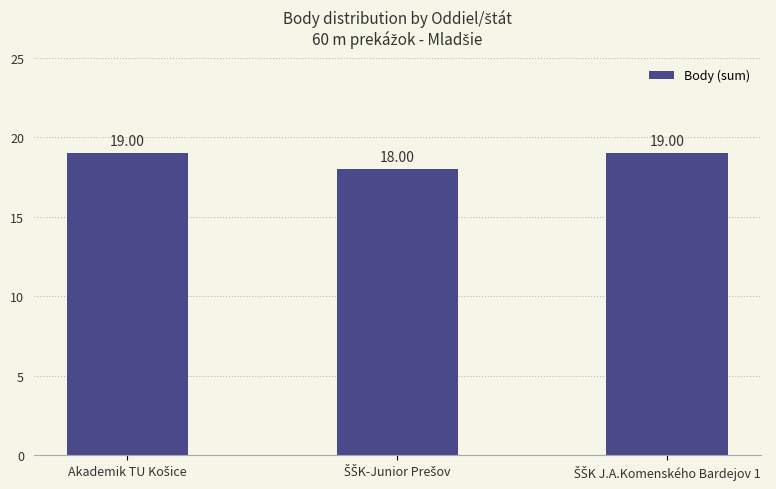

What is the minimum value shown in the chart?

18